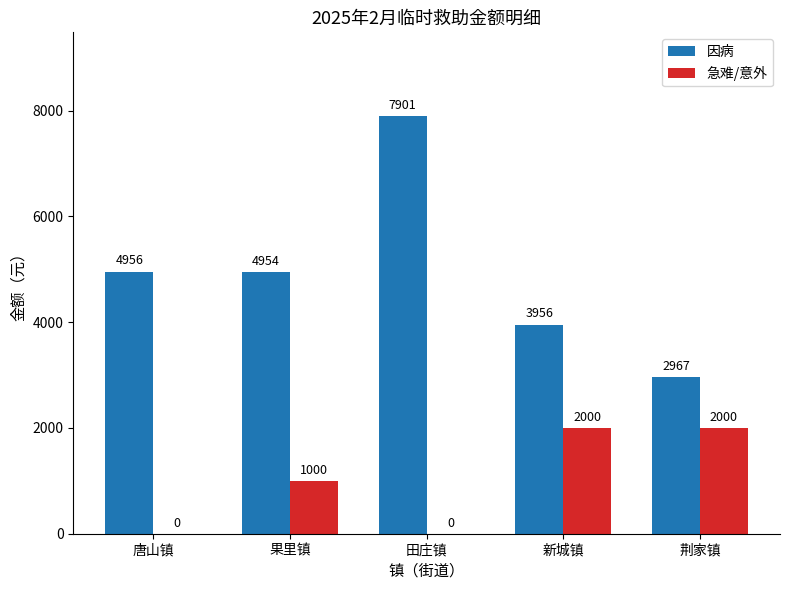

Does the chart contain stacked bars?

No